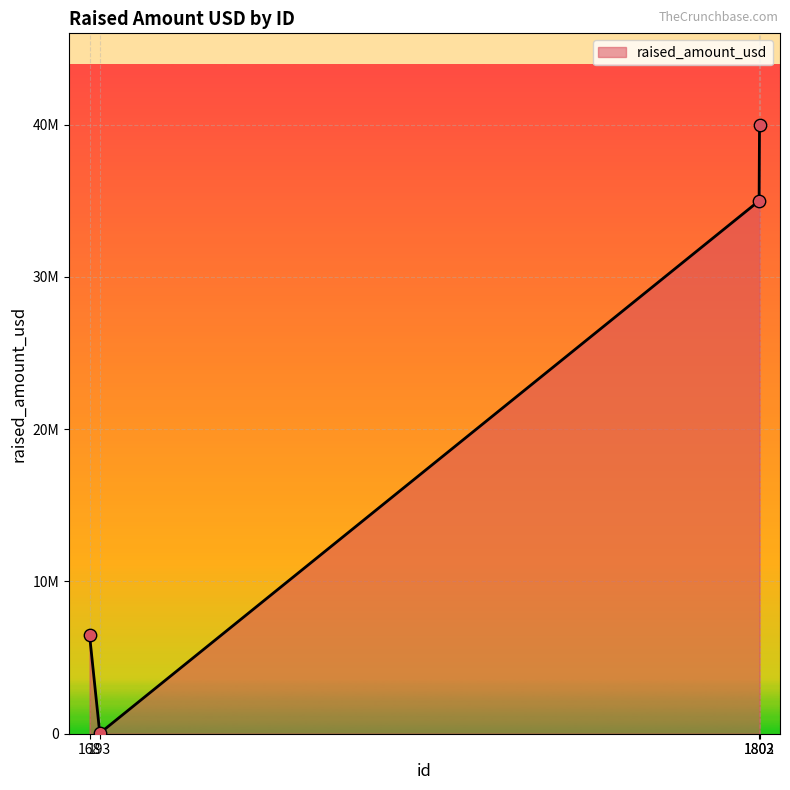

Approximately how many times larger is the value at 1803 compared to 193?

1304.9